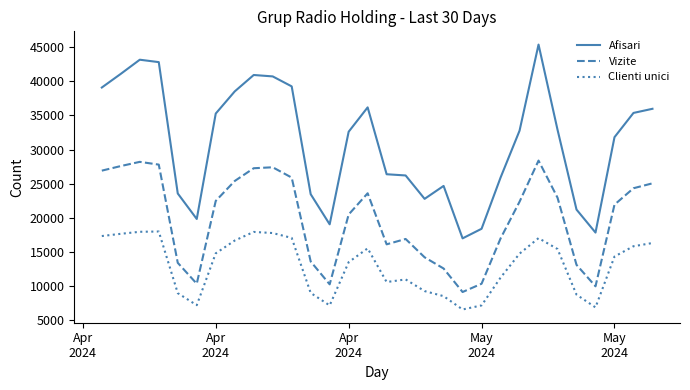

How many interior local peaks does the Vizite series have?

5